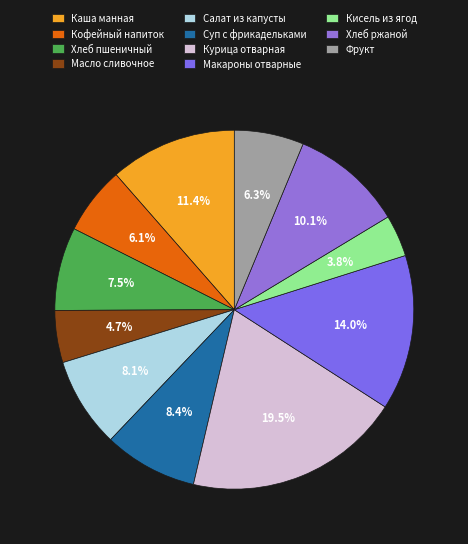

Which category has the smallest portion of the pie?

Кисель из ягод